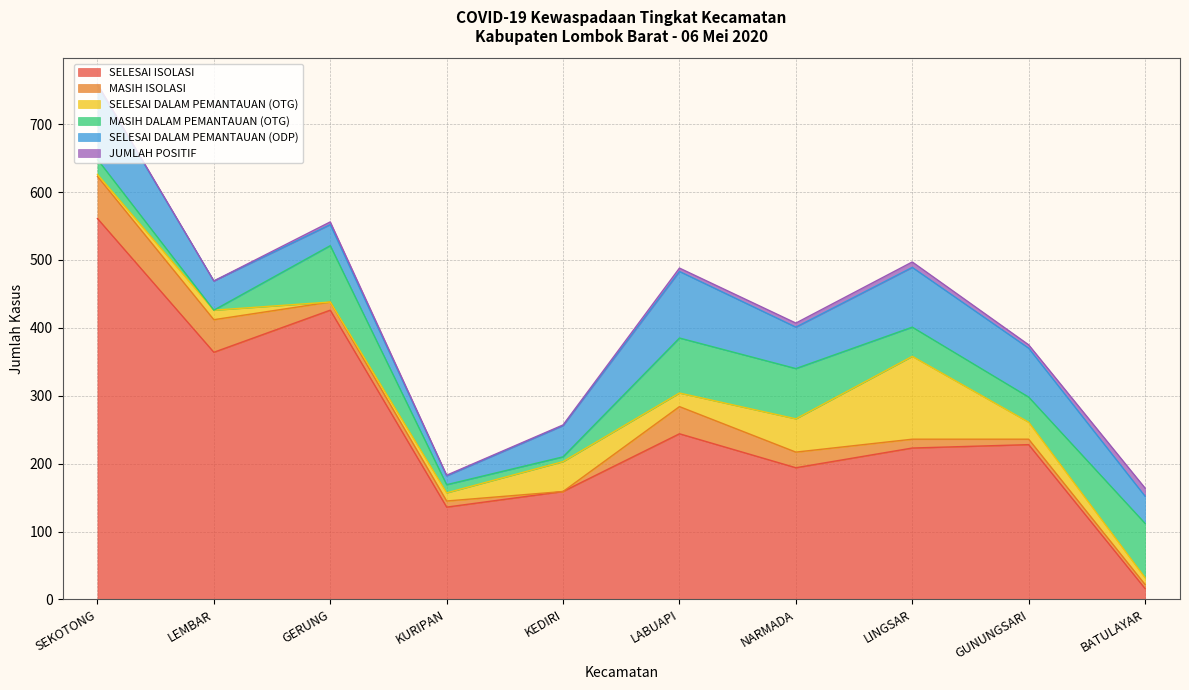

What is the difference between the second highest and second lowest values in the MASIH ISOLASI series?

42